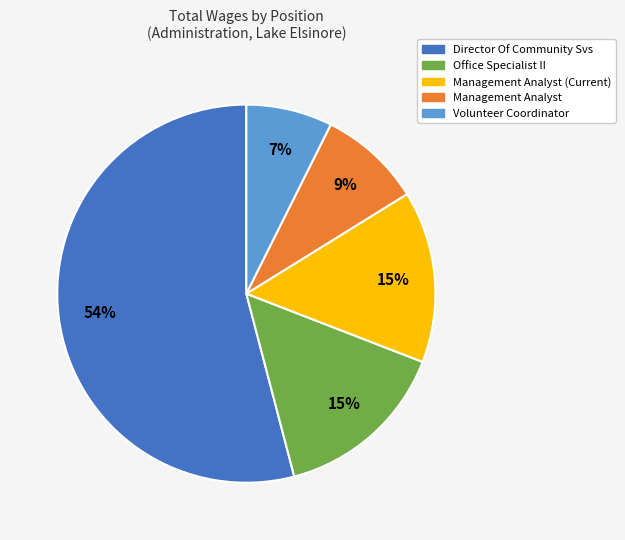

What percentage is the Management Analyst (Current) slice, to the nearest percent?

15%